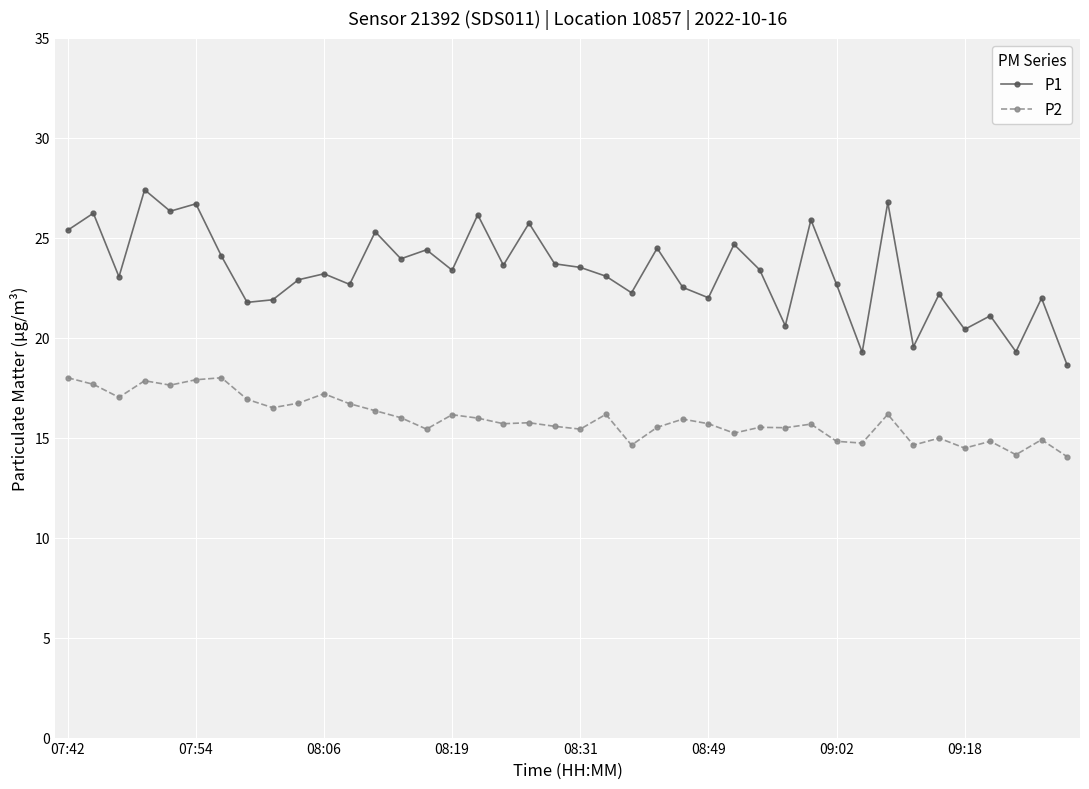

True or false: P1 and P2 cross at least once.

False